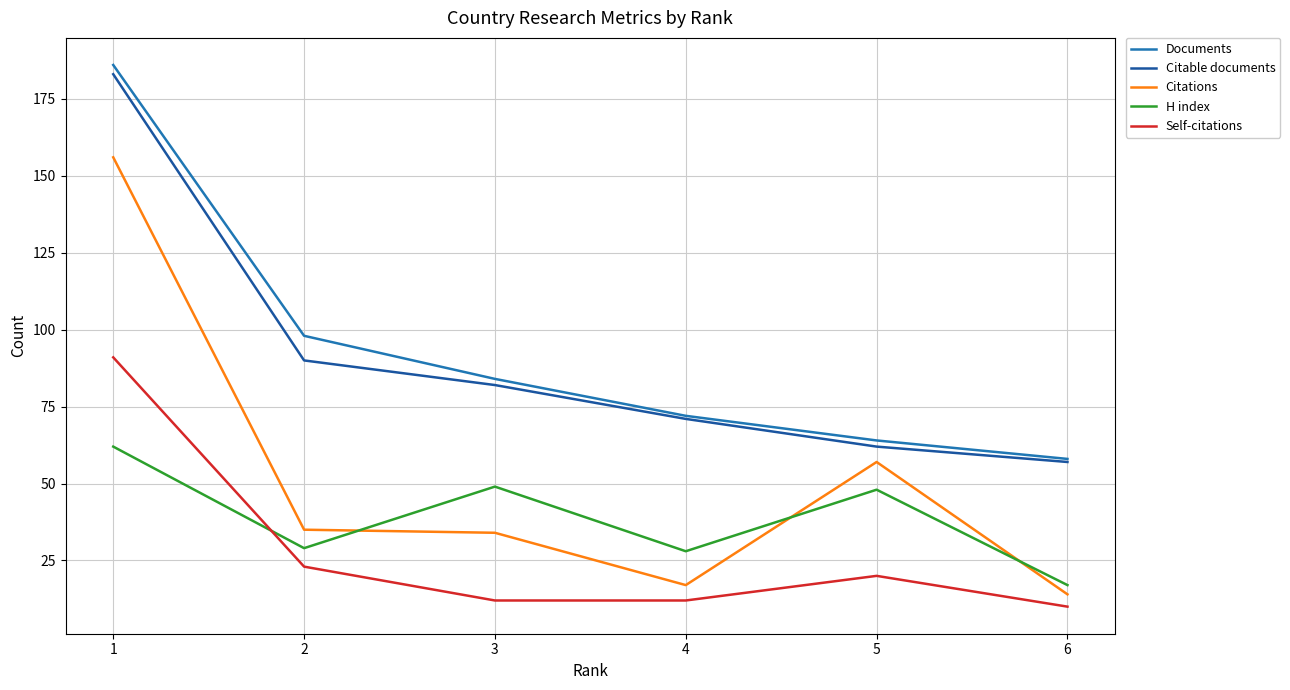

At 2, list the series in order from smallest to largest.

Self-citations, H index, Citations, Citable documents, Documents